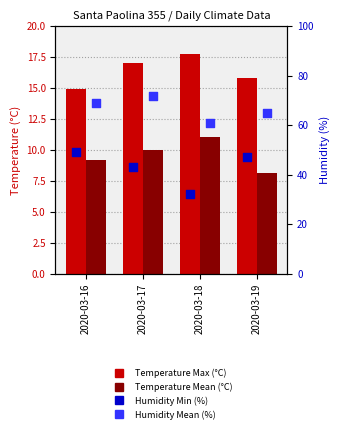

Is the value of Humidity Mean (%) at 2020-03-16 greater than the value of Temperature Max (°C) at 2020-03-16?

Yes